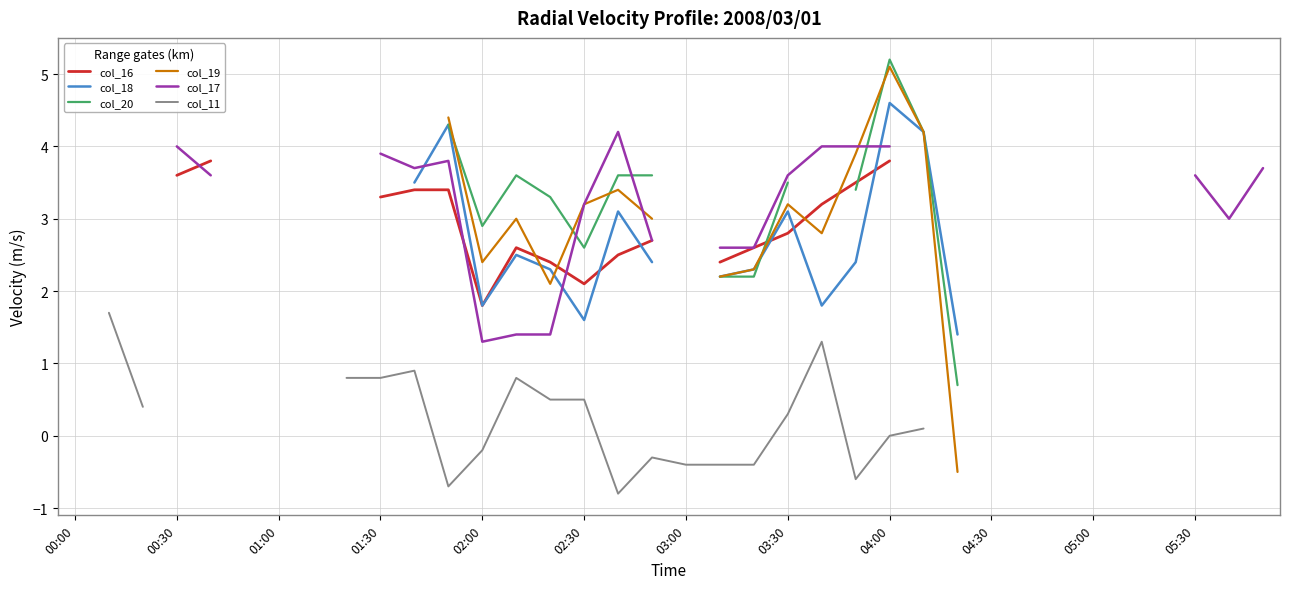

At which category is the sum across all series the highest?

04:00